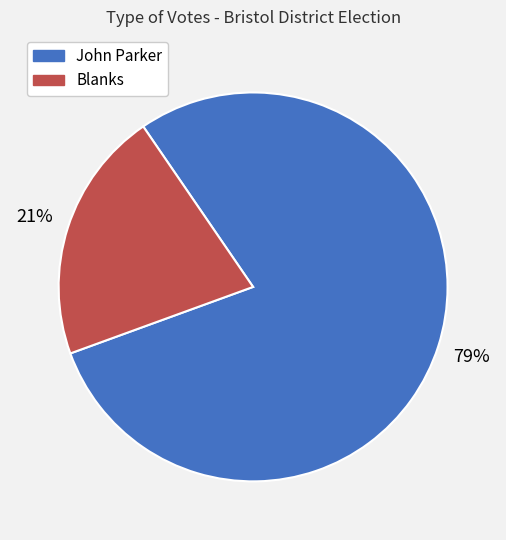

Rank the categories by value from lowest to highest.

Blanks, John Parker